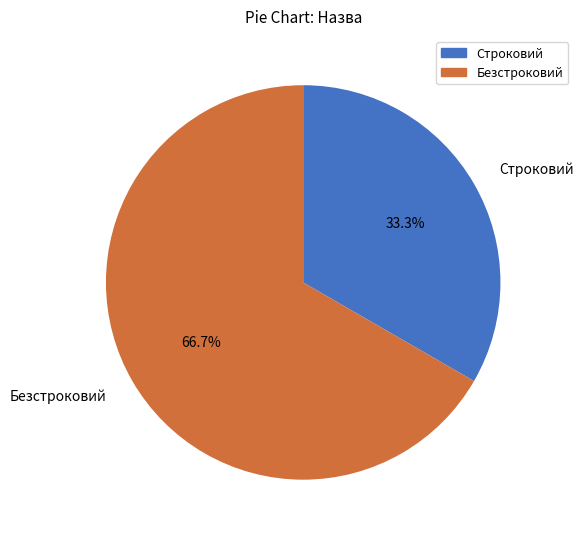

Is it true that Строковий is 33% of the pie?

True